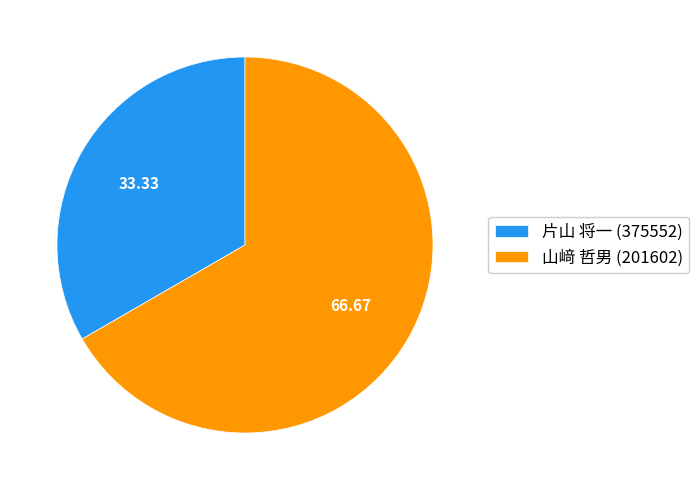

Is it true that 片山 将一 (375552) is 33% of the pie?

True